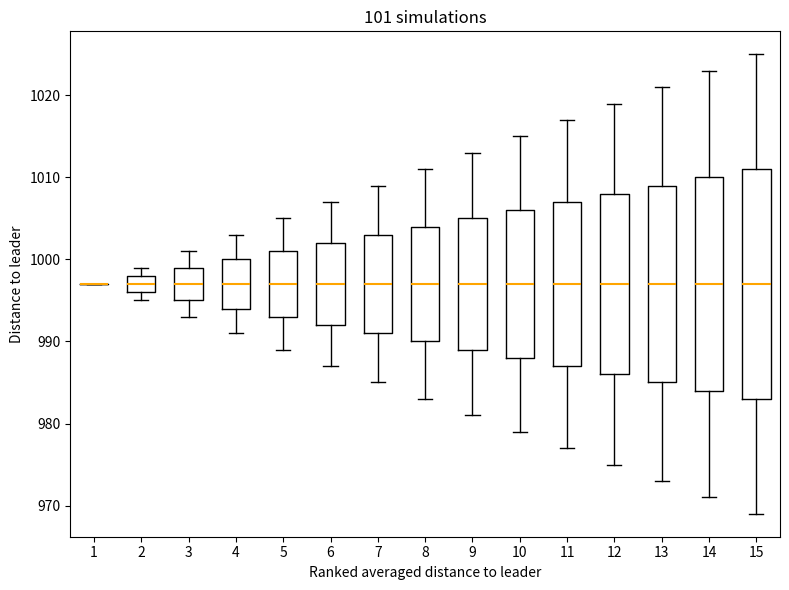

Reading left to right, read every box against the y-axis: the position of its median line, the range the box covers, and the ends of its whiskers. The values are not printed on the chart, so give them approximately, as read against the axis.

1: box collapsed to a line at 997, whiskers 997 to 997
2: median 997, box 996 to 998, whiskers 995 to 999
3: median 997, box 995 to 999, whiskers 993 to 1001
4: median 997, box 994 to 1000, whiskers 991 to 1003
5: median 997, box 993 to 1001, whiskers 989 to 1005
6: median 997, box 992 to 1002, whiskers 987 to 1007
7: median 997, box 991 to 1003, whiskers 985 to 1009
8: median 997, box 990 to 1004, whiskers 983 to 1011
9: median 997, box 989 to 1005, whiskers 981 to 1013
10: median 997, box 988 to 1006, whiskers 979 to 1015
11: median 997, box 987 to 1007, whiskers 977 to 1017
12: median 997, box 986 to 1008, whiskers 975 to 1019
13: median 997, box 985 to 1009, whiskers 973 to 1021
14: median 997, box 984 to 1010, whiskers 971 to 1023
15: median 997, box 983 to 1011, whiskers 969 to 1025